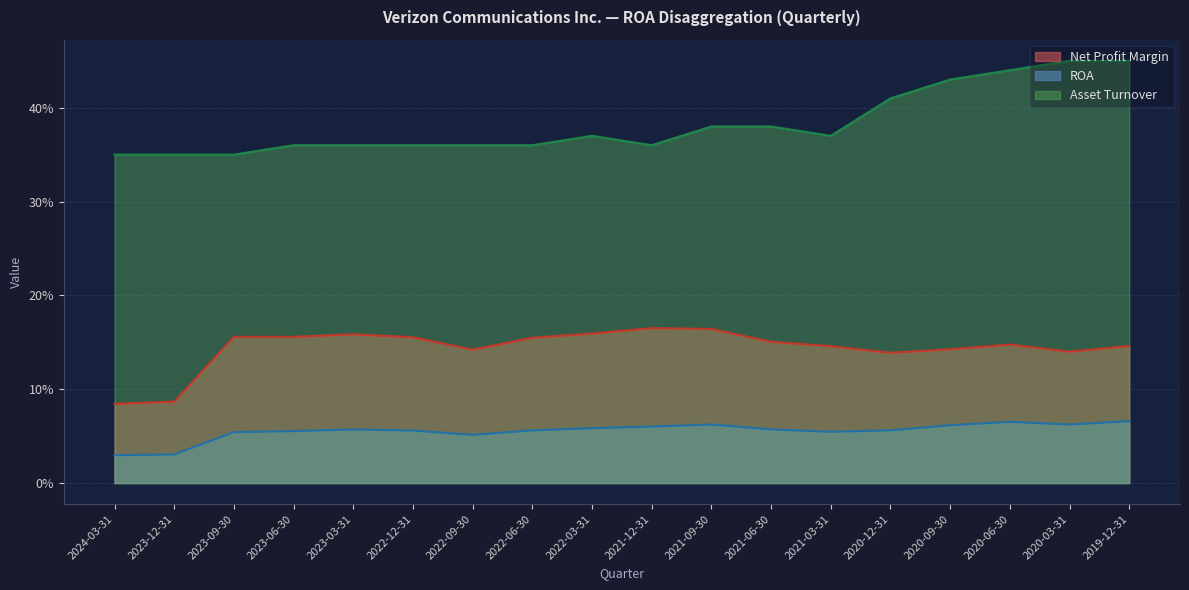

True or false: Net Profit Margin and ROA intersect in this chart.

False